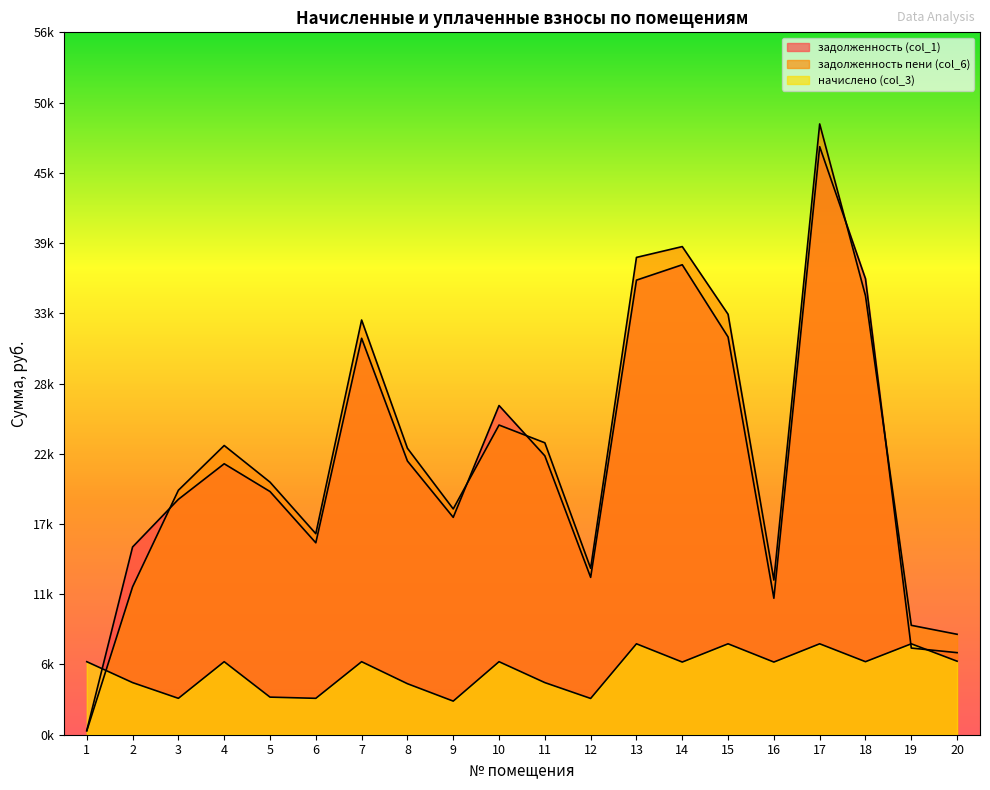

How many lines are shown in the chart?

3